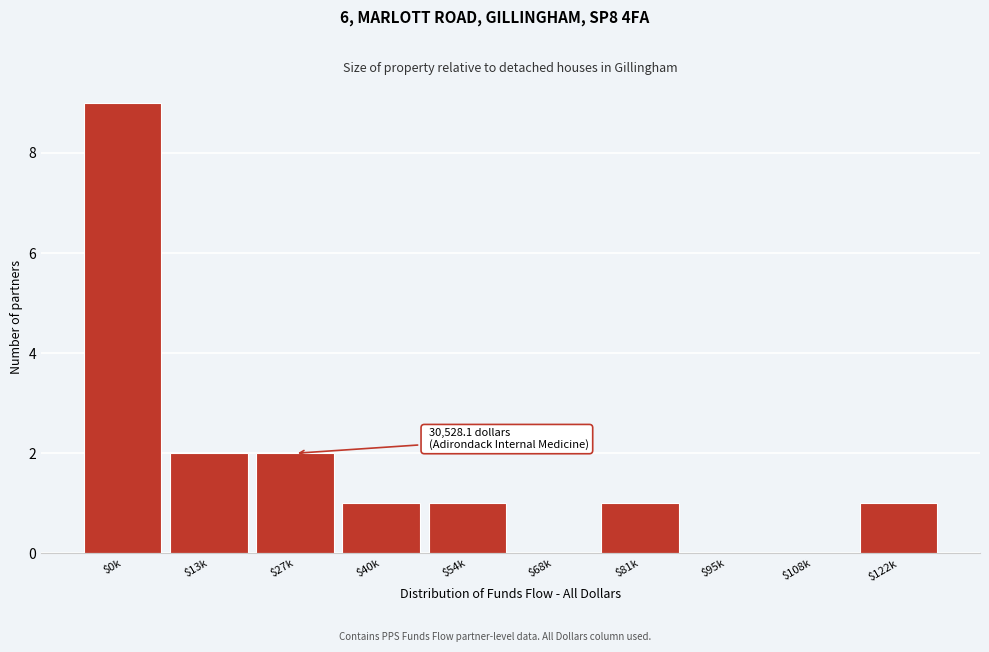

At which category does the chart reach its peak across all series?

$0k